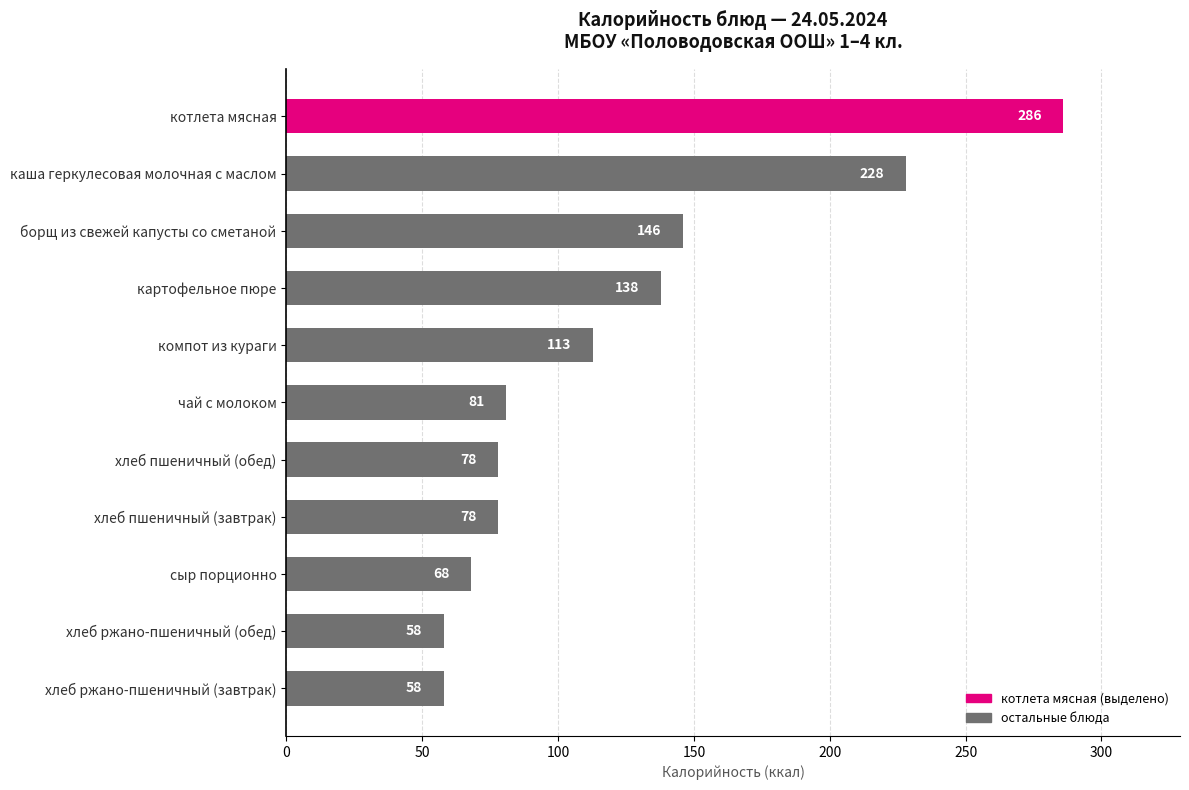

What is the average value?

121